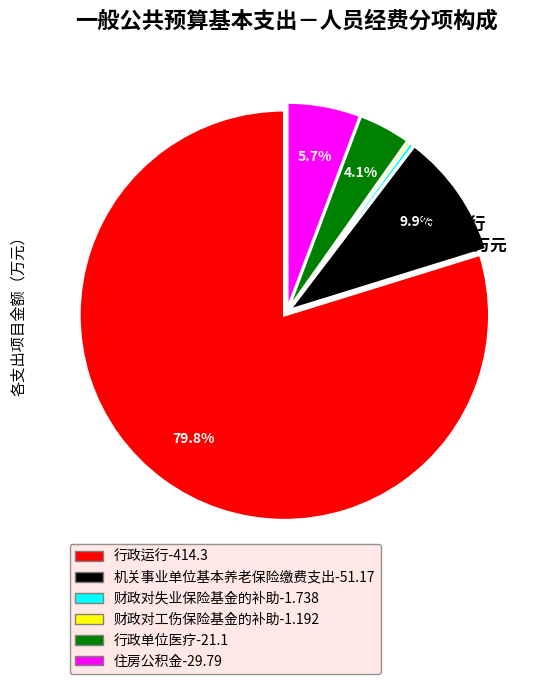

Is there a majority slice in this chart?

Yes